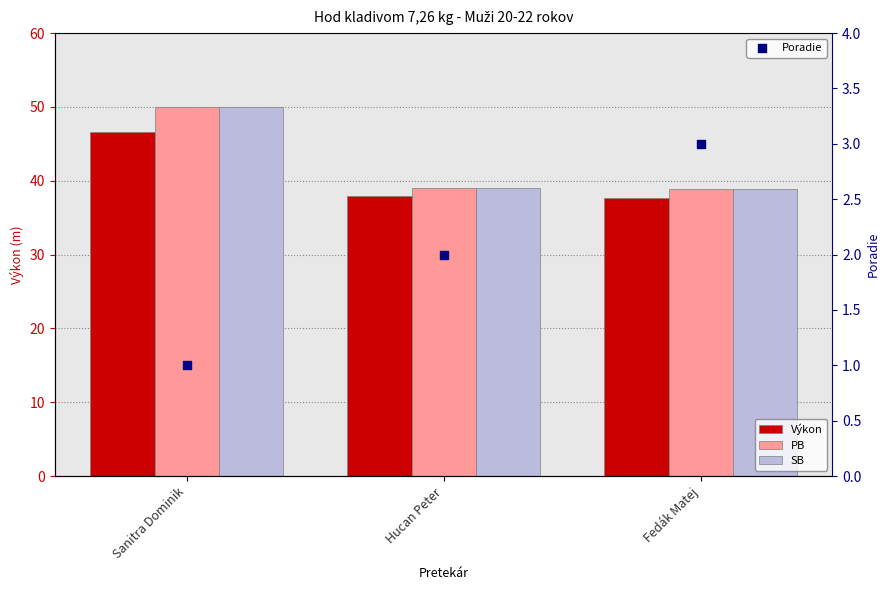

What is the total value across all series at Fedák Matej?

118.2